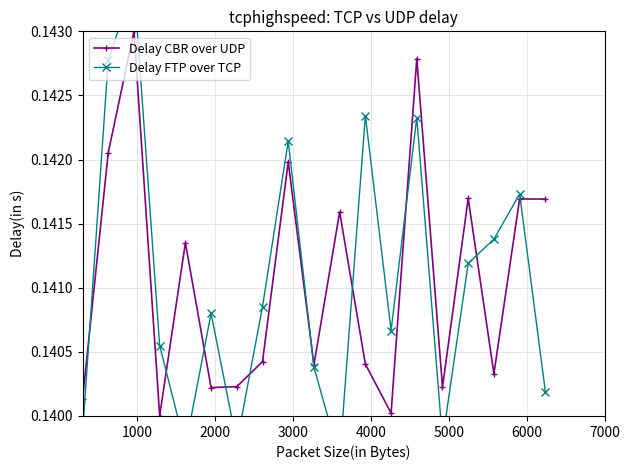

Is this an area chart (filled region under the line)?

No